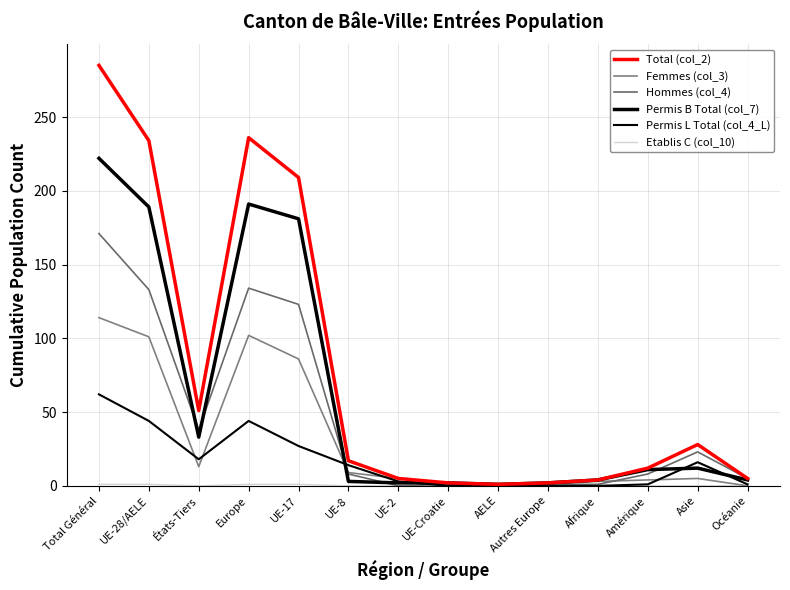

How many lines are shown in the chart?

6